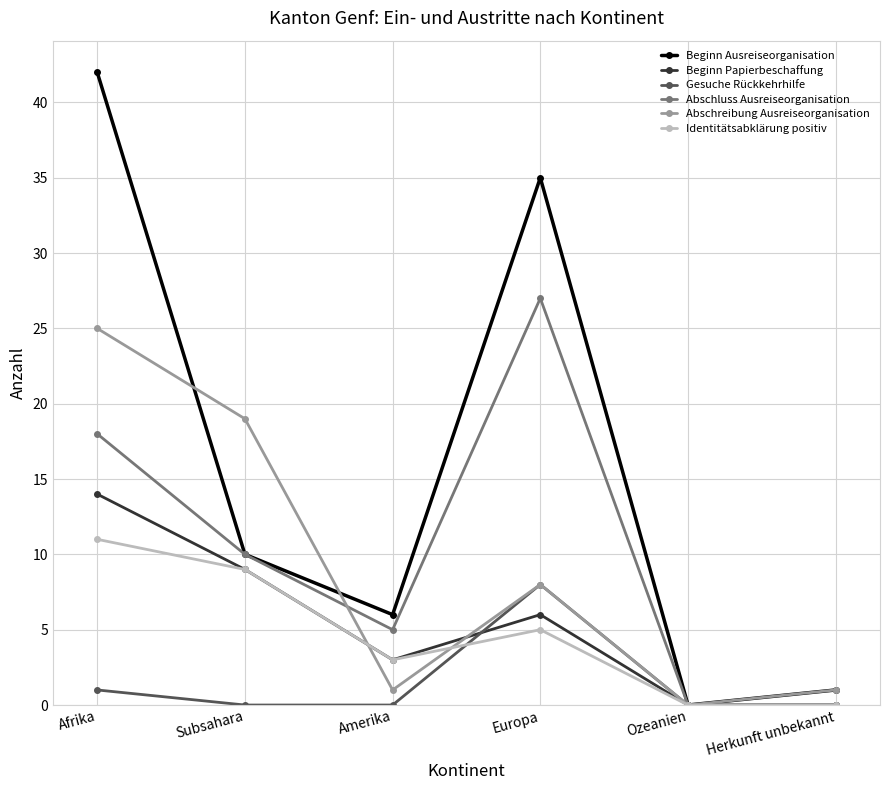

True or false: Abschreibung Ausreiseorganisation and Beginn Ausreiseorganisation cross at least once.

True